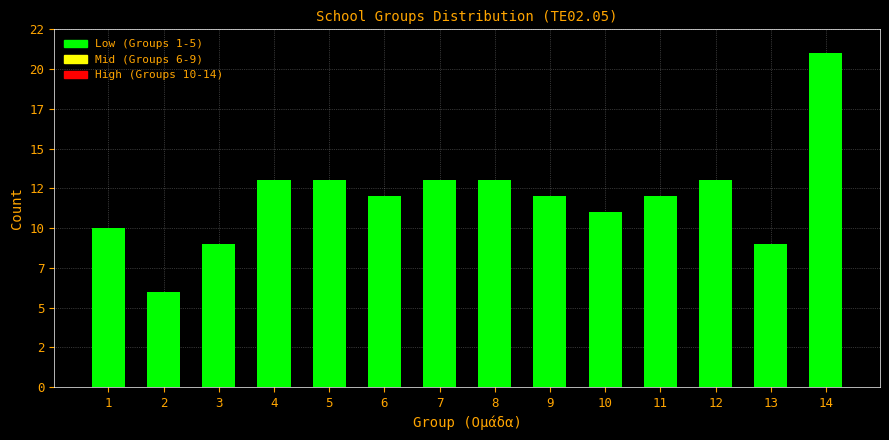

Are the bars horizontal?

No